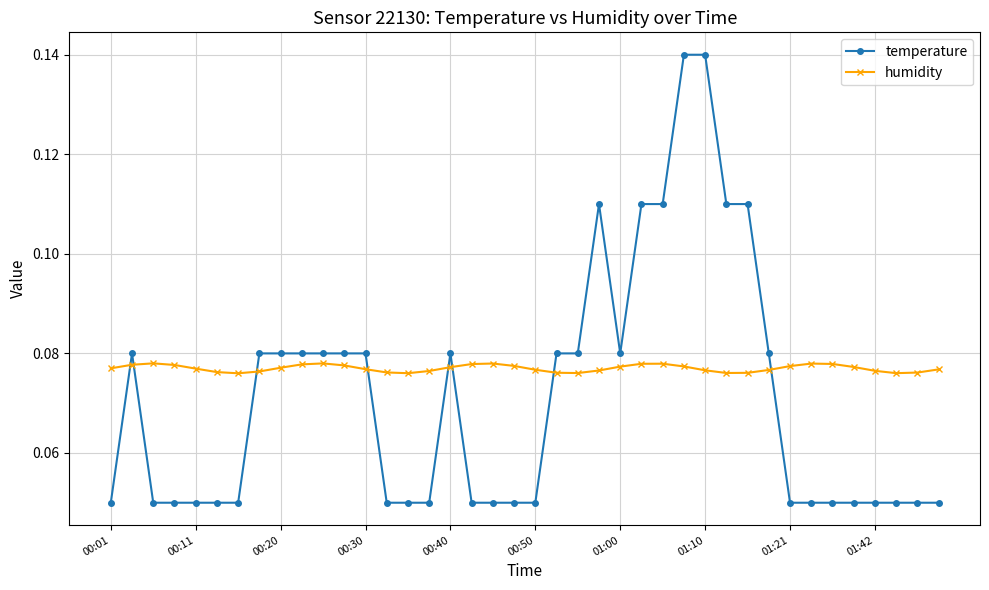

Count the humidity values in the range 0 to 1.

40